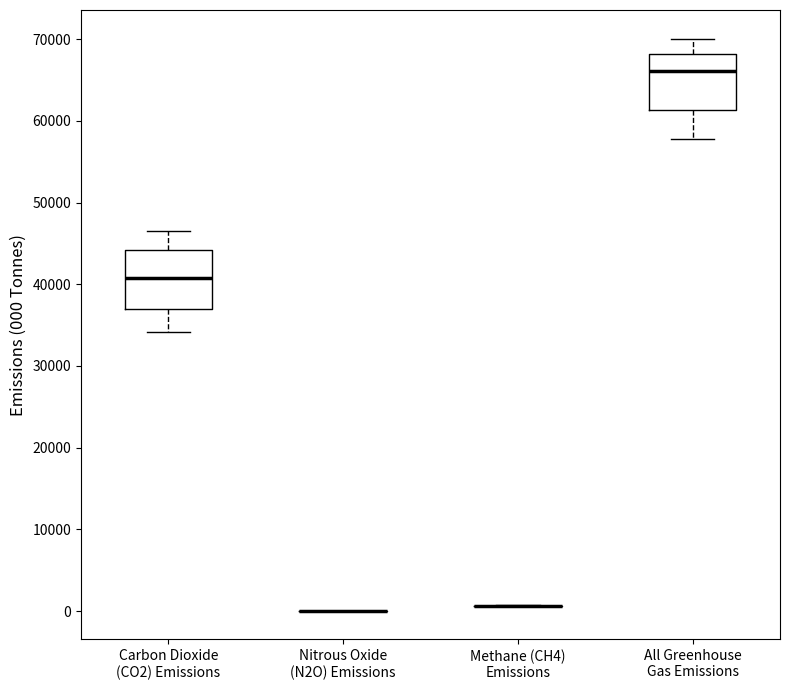

Where does the median line of the box for Carbon Dioxide (CO2) Emissions sit on the y-axis? The values are not printed on the chart, so give them approximately, as read against the axis.

41000